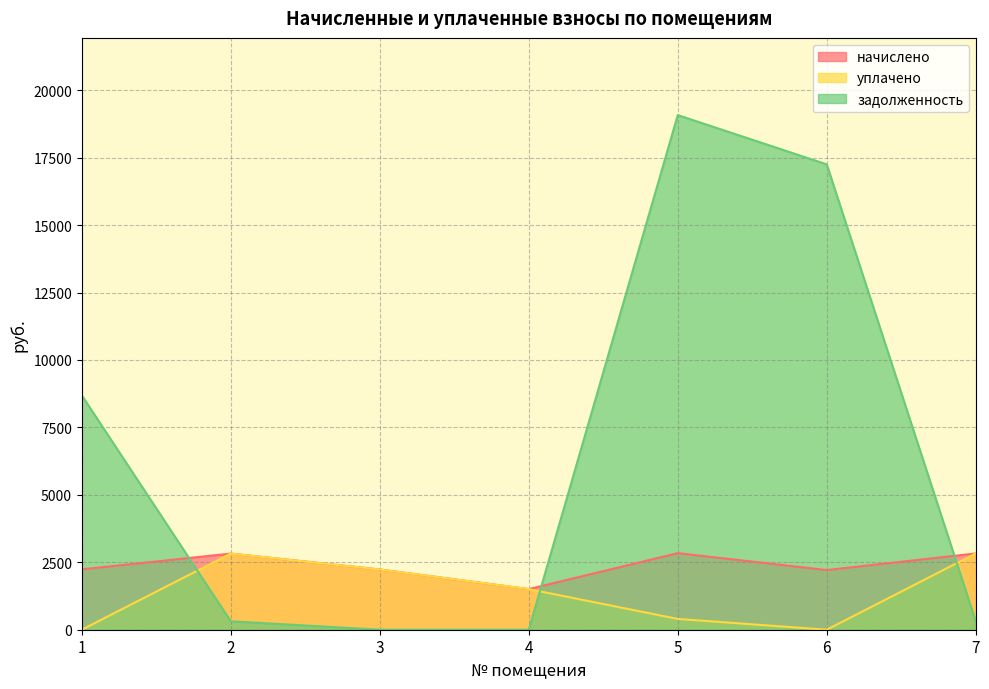

True or false: задолженность and уплачено cross at least once.

True